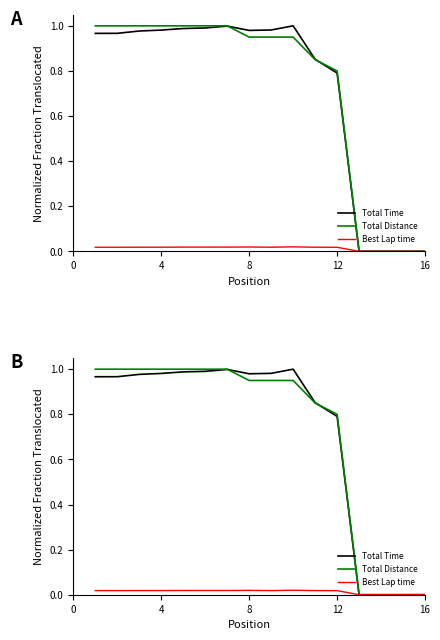

True or false: Total Time and Best Lap time cross at least once.

False